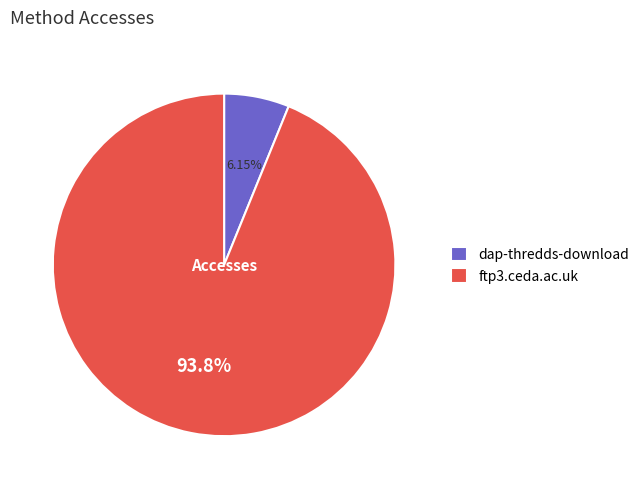

Between dap-thredds-download and ftp3.ceda.ac.uk, which is larger?

ftp3.ceda.ac.uk